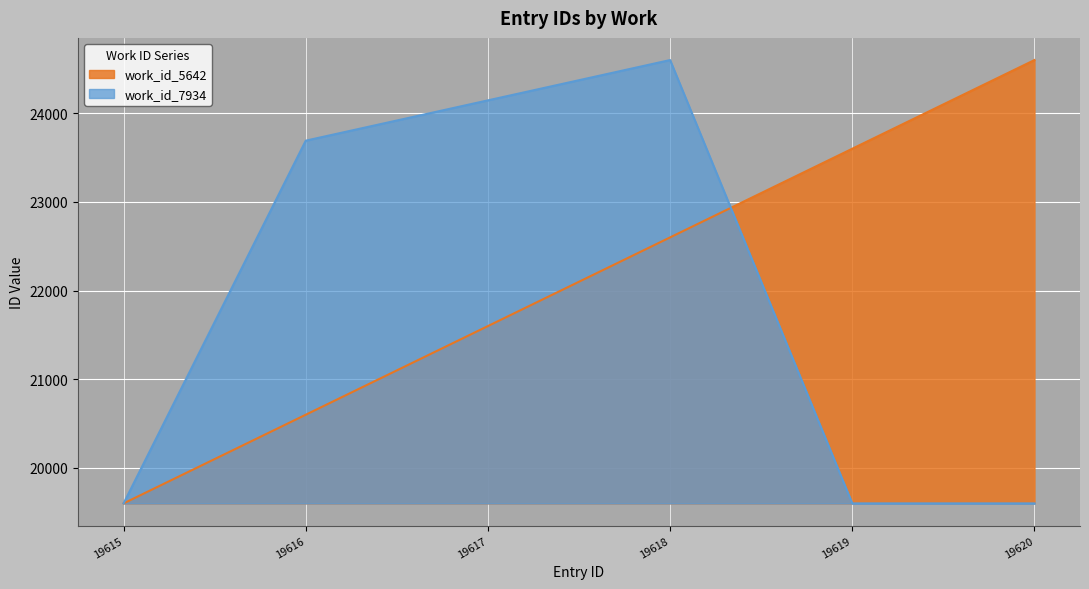

What is the smallest value displayed?

19600.0